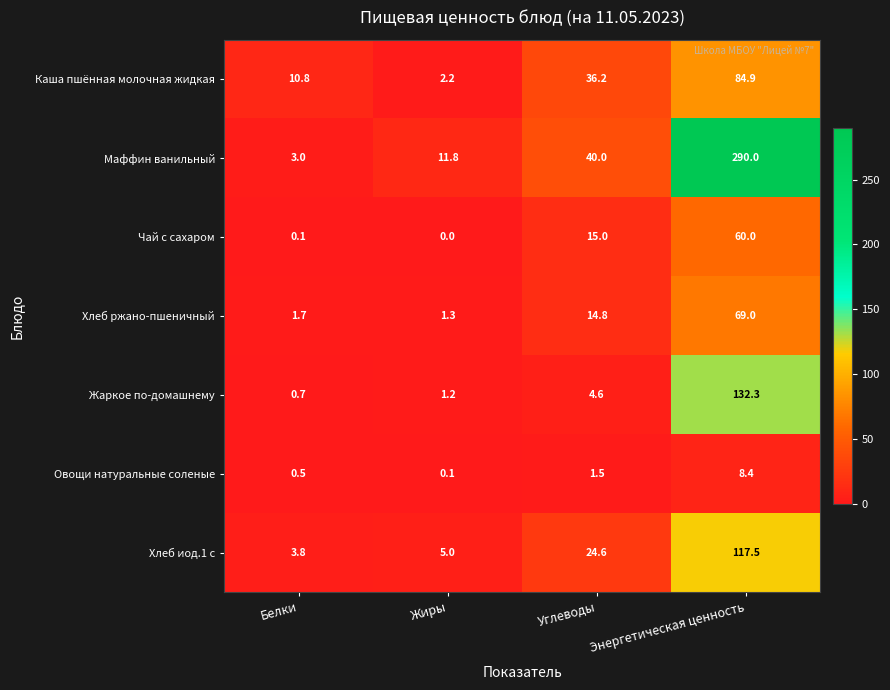

Reading left to right, list all the values displayed in this chart.

Каша пшённая молочная жидкая: Белки=10.8	Жиры=2.2	Углеводы=36.2	Энергетическая ценность=84.9
Маффин ванильный: Белки=3.0	Жиры=11.8	Углеводы=40.0	Энергетическая ценность=290.0
Чай с сахаром: Белки=0.1	Жиры=0.0	Углеводы=15.0	Энергетическая ценность=60.0
Хлеб ржано-пшеничный: Белки=1.7	Жиры=1.3	Углеводы=14.8	Энергетическая ценность=69.0
Жаркое по-домашнему: Белки=0.7	Жиры=1.2	Углеводы=4.6	Энергетическая ценность=132.3
Овощи натуральные соленые: Белки=0.5	Жиры=0.1	Углеводы=1.5	Энергетическая ценность=8.4
Хлеб иод.1 с: Белки=3.8	Жиры=5.0	Углеводы=24.6	Энергетическая ценность=117.5